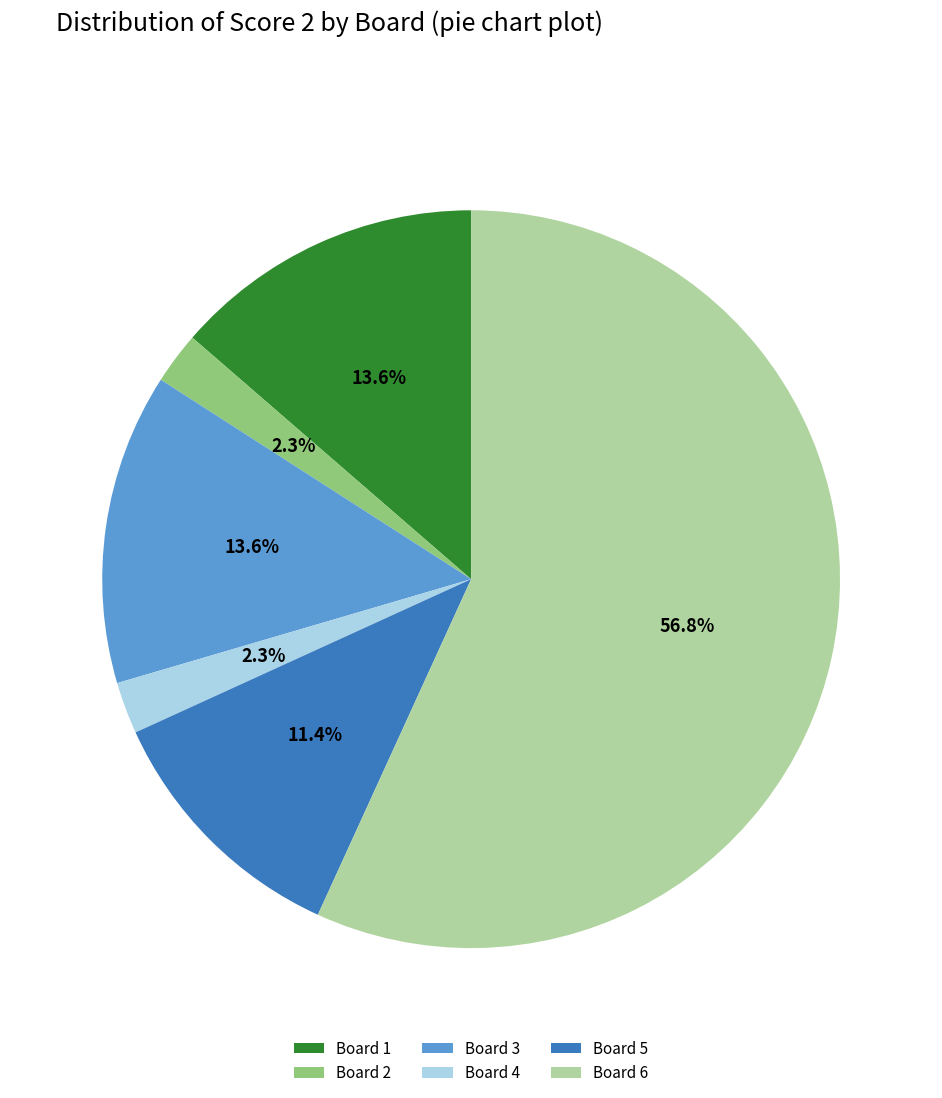

How many segments does this pie chart have?

6